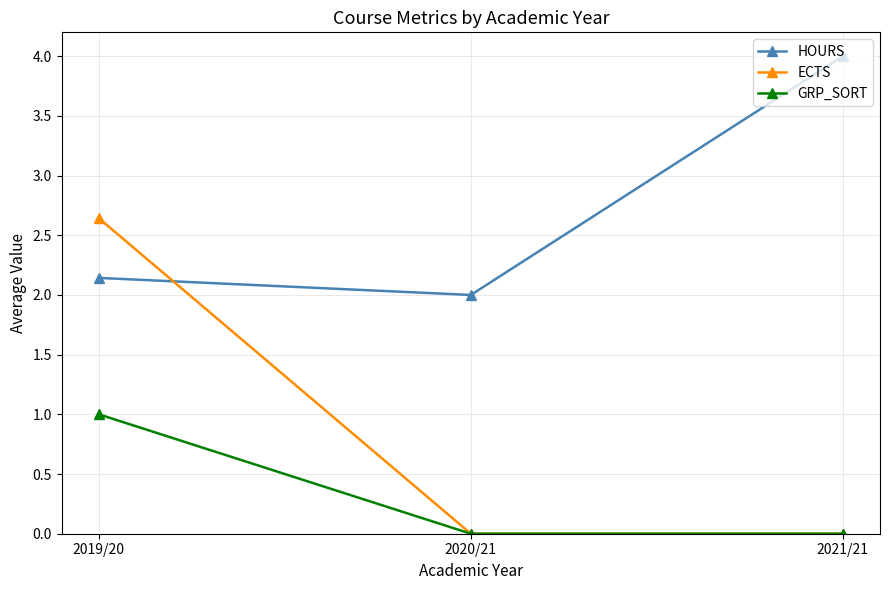

What is the spread (max minus min) of values at 2021/21?

4.0